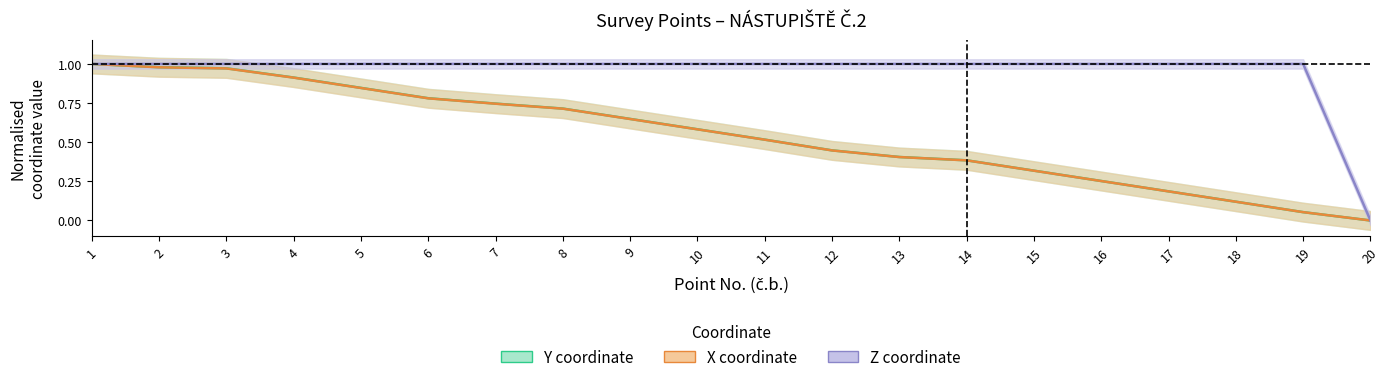

What is the value of the Z point at the 4th from the left?

1.0